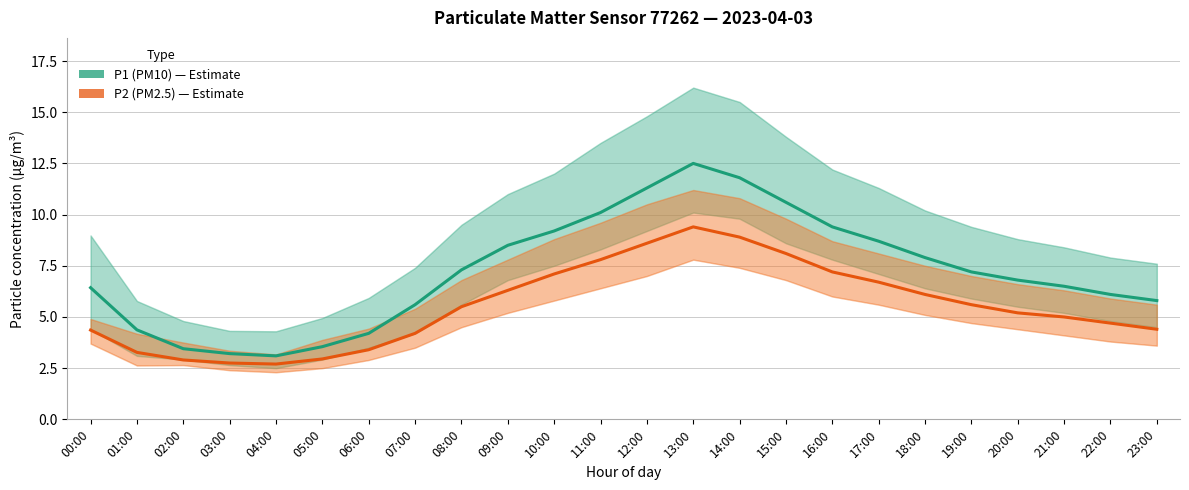

Which series has the largest total across all categories?

P1 (PM10)